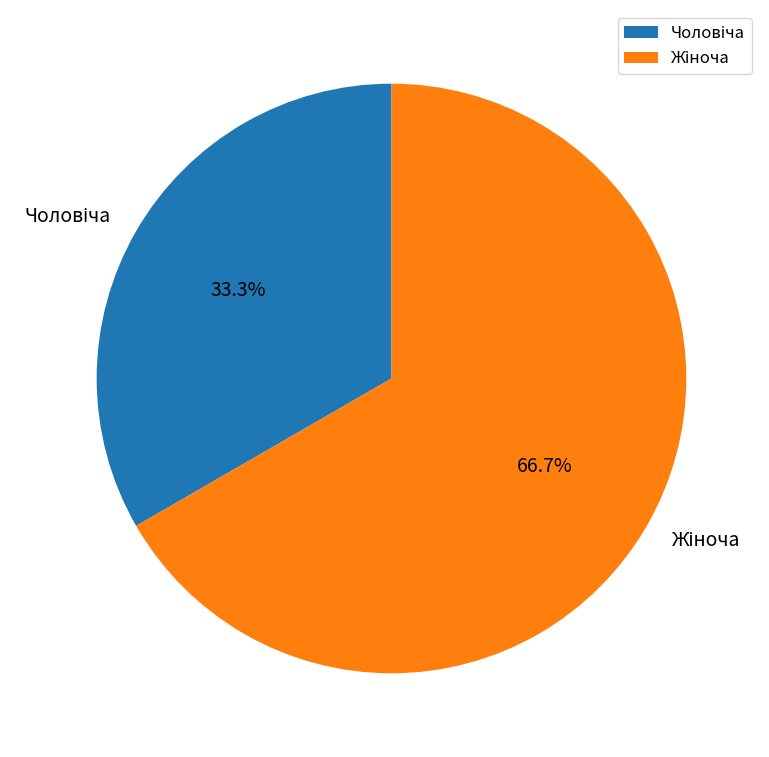

Is it true that Чоловіча is 23% of the pie?

False